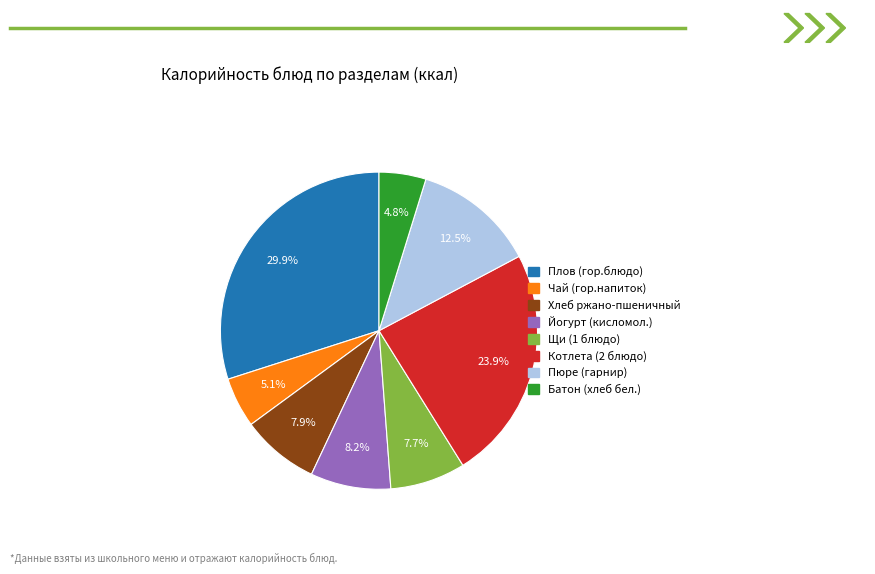

Approximately how many times larger is the value at Йогурт (кисломол.) compared to Чай (гор.напиток)?

1.6